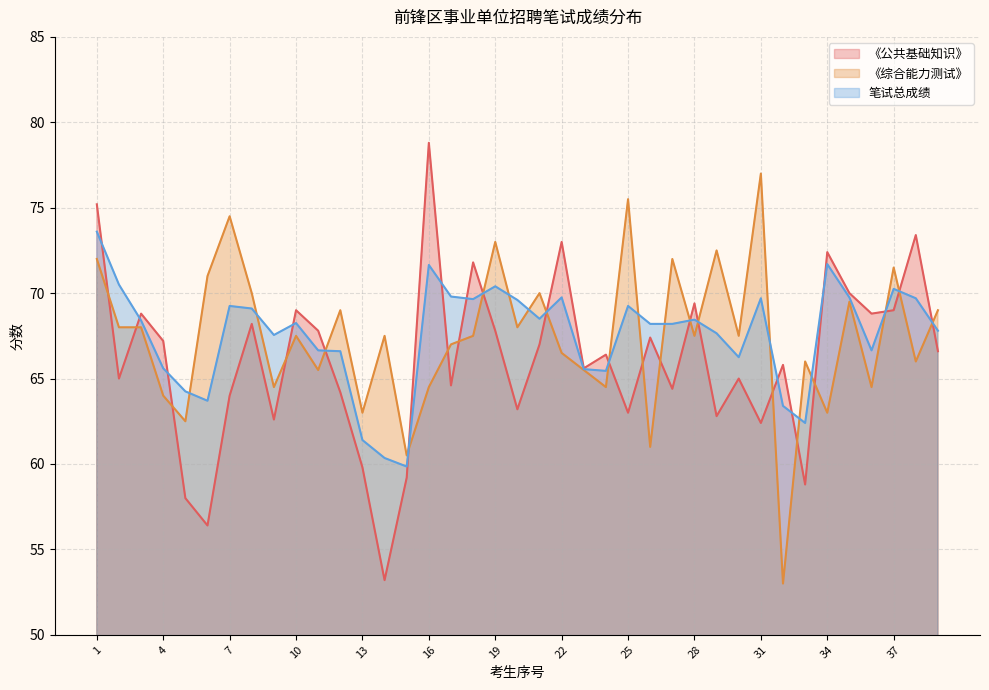

Reading left to right, transcribe all the data shown in this chart.

《公共基础知识》: 75.2	65.0	68.8	67.2	58.0	56.4	64.0	68.2	62.6	69.0	67.8	64.2	59.8	53.2	59.2	78.8	64.6	71.8	67.8	63.2	67.0	73.0	65.6	66.4	63.0	67.4	64.4	69.4	62.8	65.0	62.4	65.8	58.8	72.4	70.0	68.8	69.0	73.4	66.6
《综合能力测试》: 72.0	68.0	68.0	64.0	62.5	71.0	74.5	70.0	64.5	67.5	65.5	69.0	63.0	67.5	60.5	64.5	67.0	67.5	73.0	68.0	70.0	66.5	65.5	64.5	75.5	61.0	72.0	67.5	72.5	67.5	77.0	53.0	66.0	63.0	69.5	64.5	71.5	66.0	69.0
笔试总成绩: 73.6	70.5	68.4	65.6	64.2	63.7	69.2	69.1	67.5	68.2	66.7	66.6	61.4	60.4	59.9	71.7	69.8	69.7	70.4	69.6	68.5	69.8	65.5	65.5	69.2	68.2	68.2	68.5	67.7	66.2	69.7	63.4	62.4	71.7	69.8	66.7	70.2	69.7	67.8